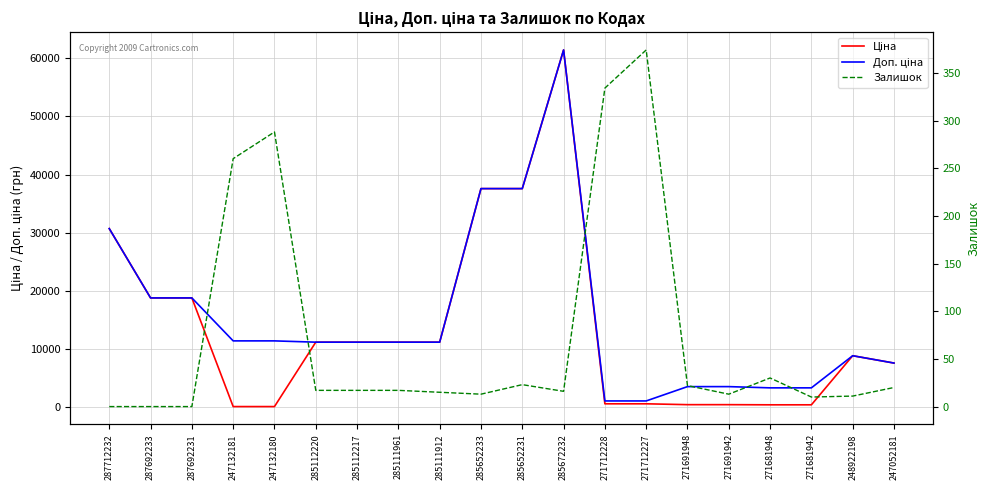

What is the total value across all series at 285112220?

22393.3